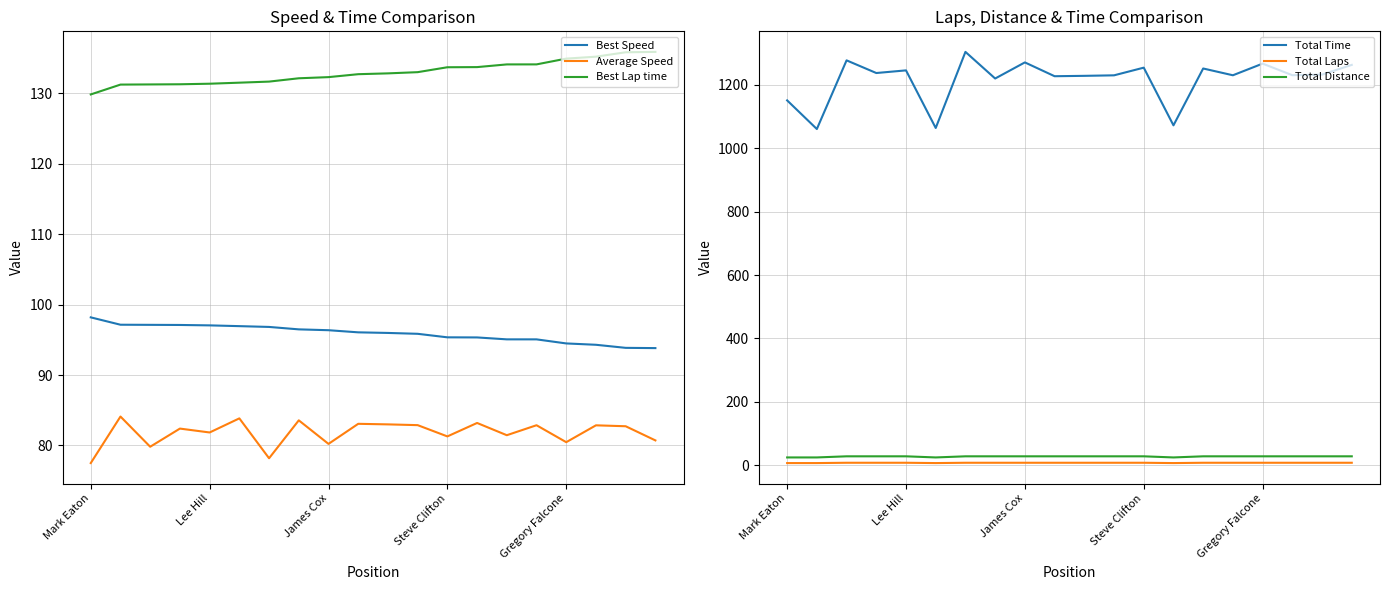

How many distinct data groups are displayed?

6